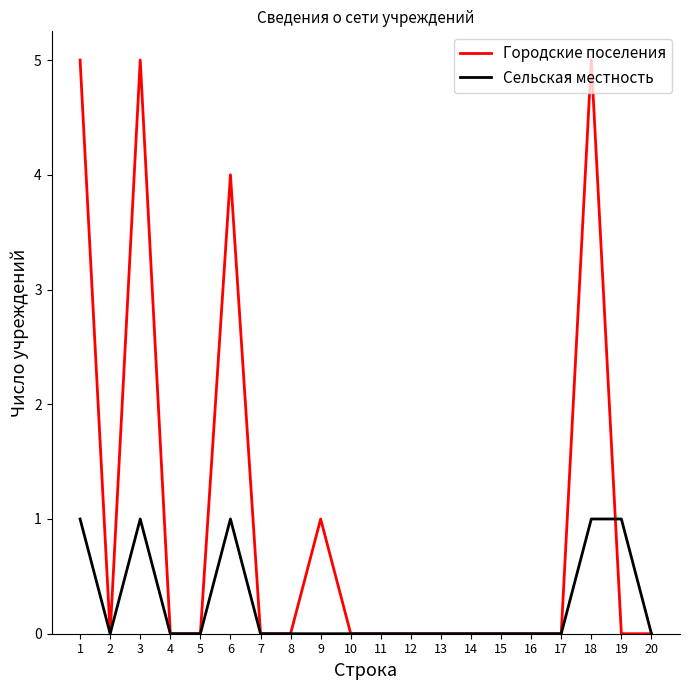

At 6, list the series in order from largest to smallest.

Городские поселения, Сельская местность